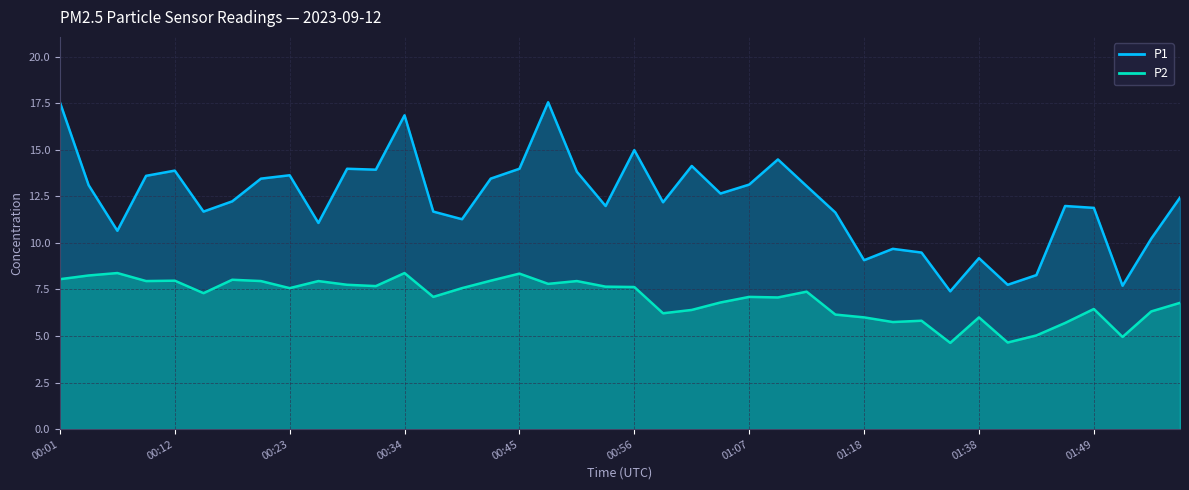

In P1, how many points are higher than both neighbors (excluding endpoints)?

11